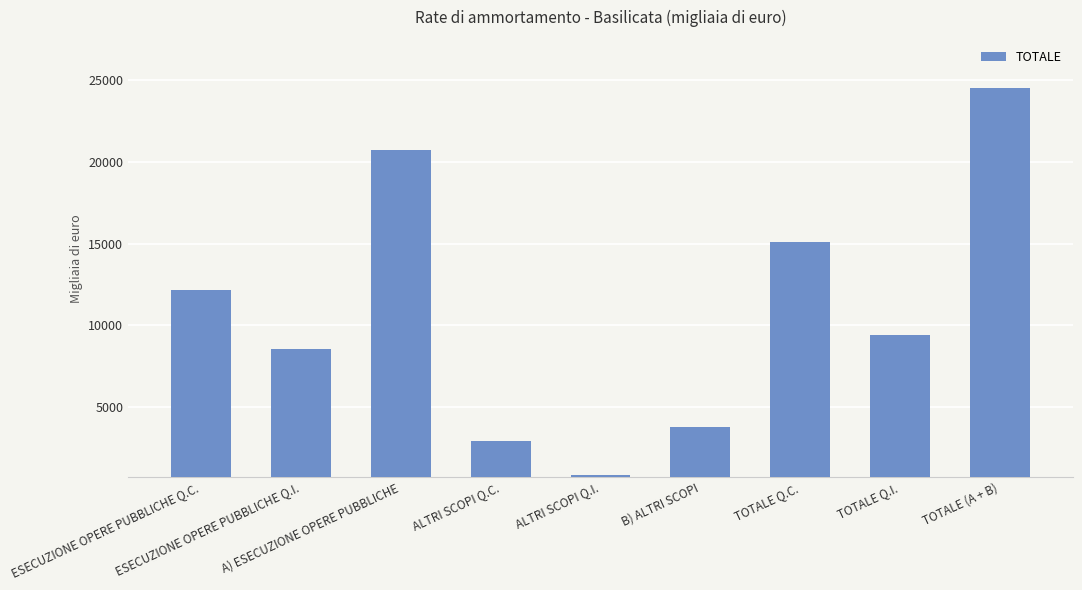

Reading left to right, what are all the values shown in this chart?

12181	8549	20730	2938	863	3801	15119	9412	24531